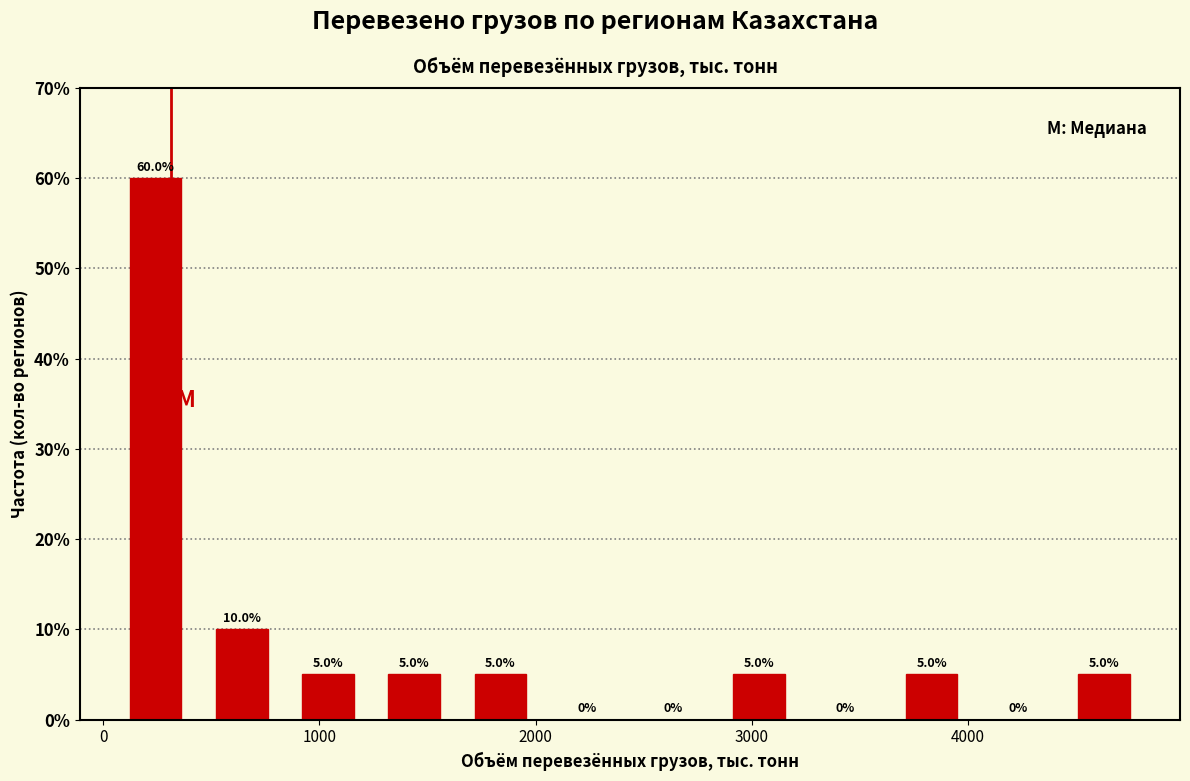

Around what value on the x-axis is the tallest bar? Give the approximate position of its centre, as read against the axis.

200